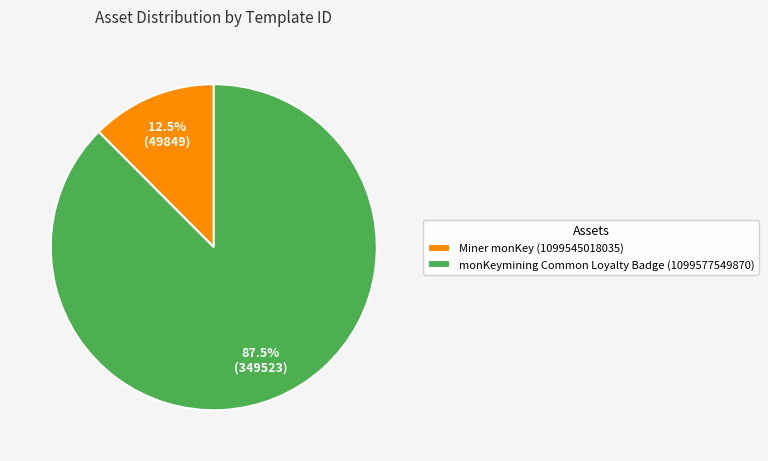

To the nearest percent, what is the average slice percentage?

50%